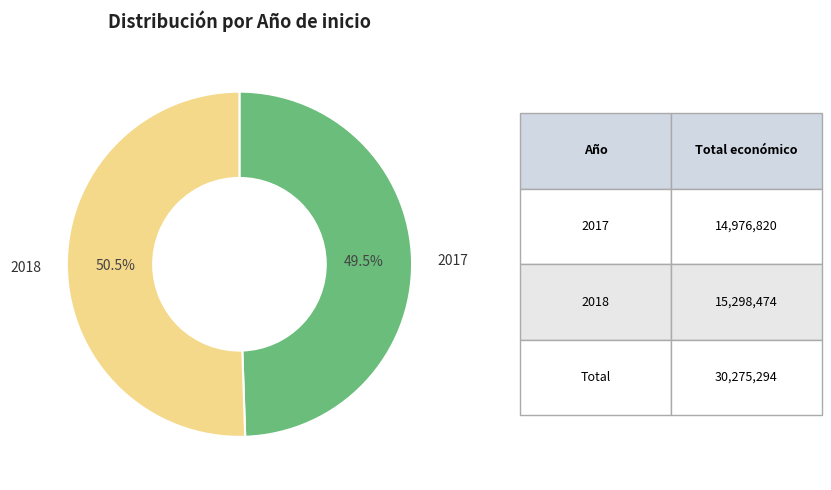

Which category accounts for the majority?

2018